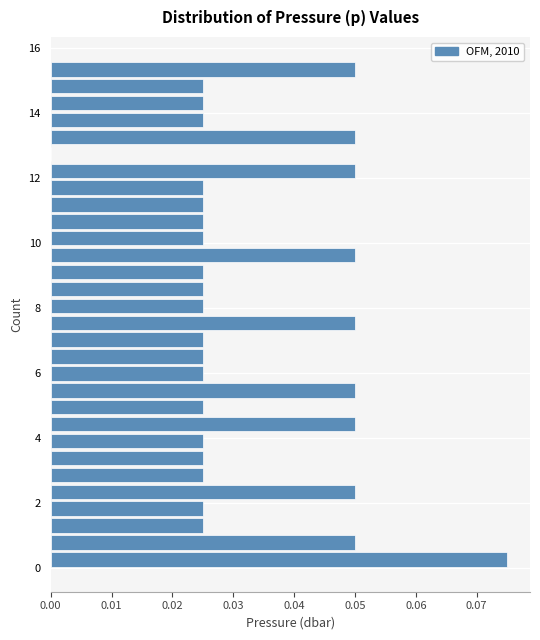

Read against the y-axis, roughly where is the centre of the longest bar?

0.2